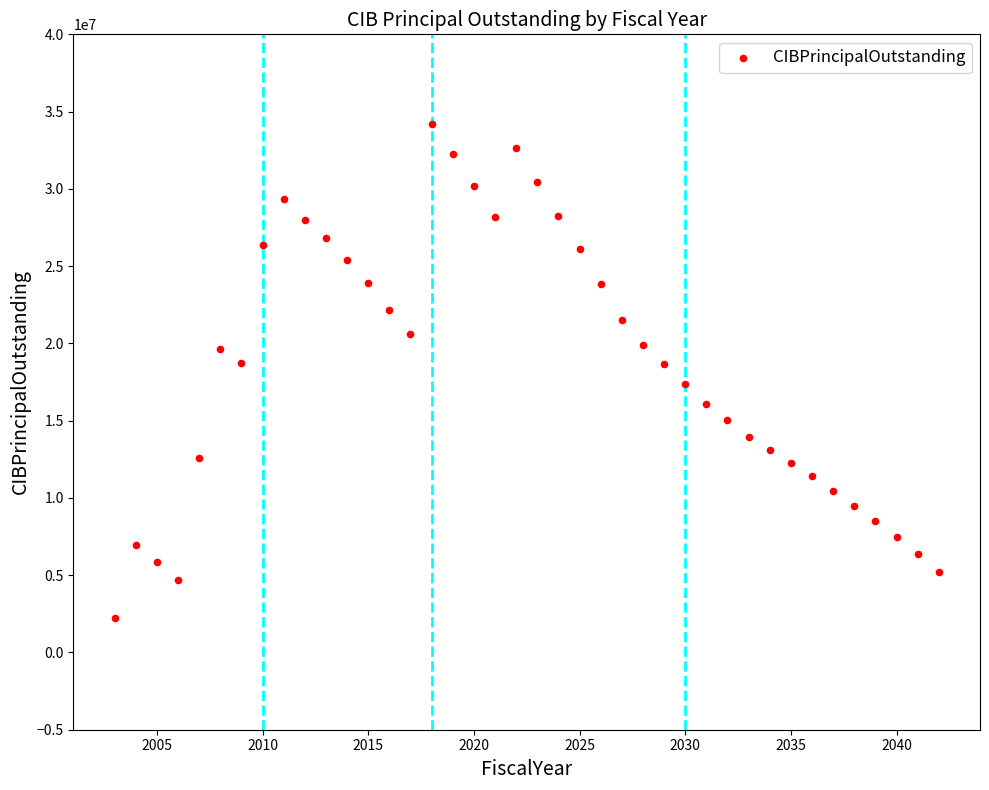

What is the range of X values (max minus min)?

39.0